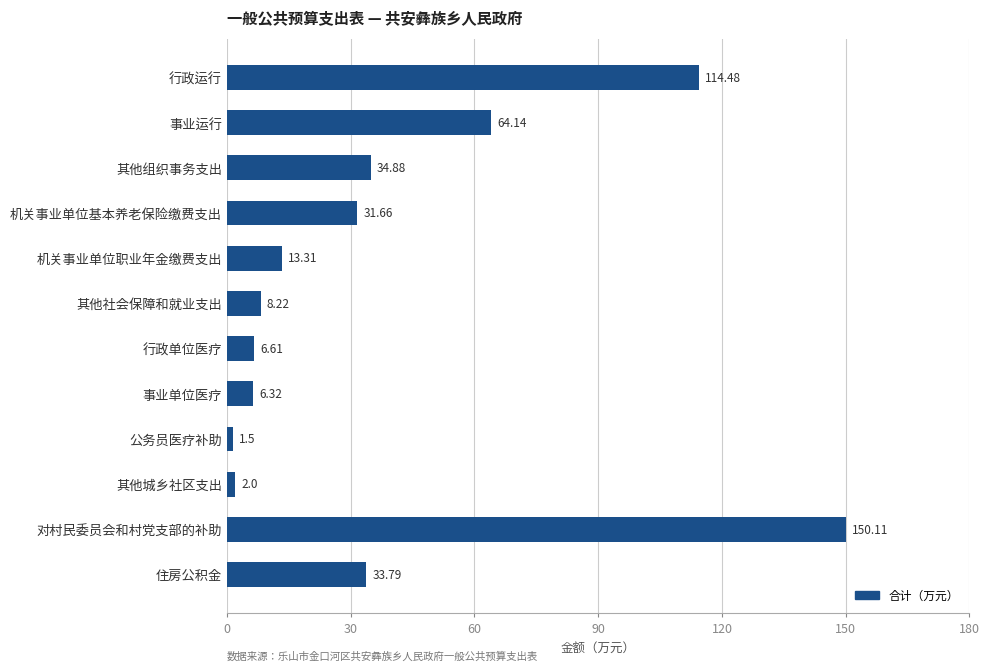

At which label is the value closest to 75?

事业运行